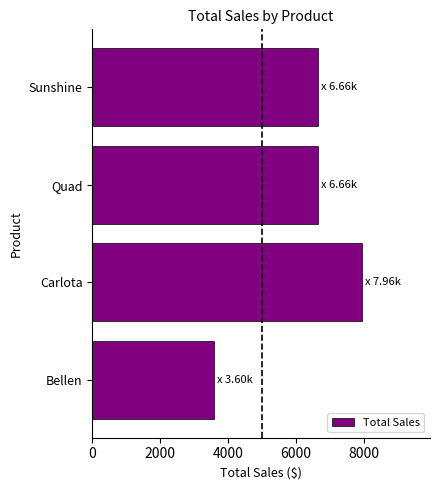

What is the average value?

6218.2